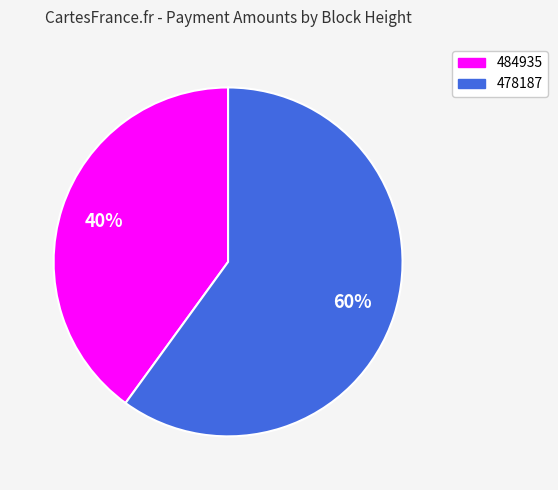

Which slice is the largest?

478187